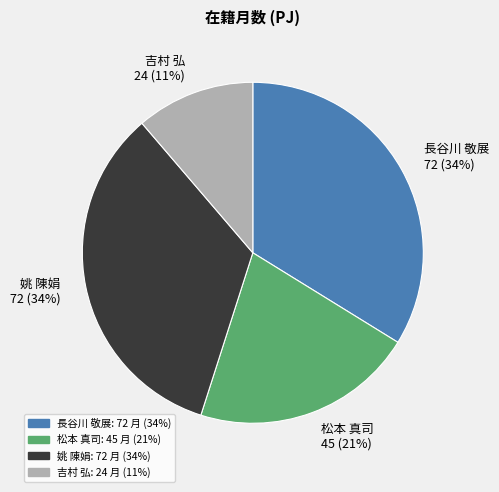

What percentage is the 長谷川 敬展 slice, to the nearest percent?

34%